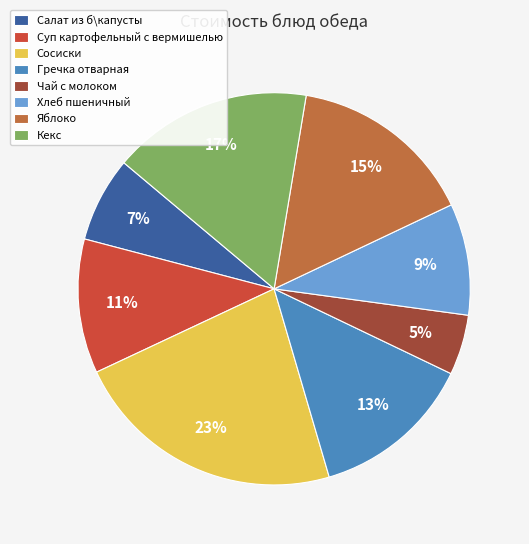

How many slices are in this pie chart?

8